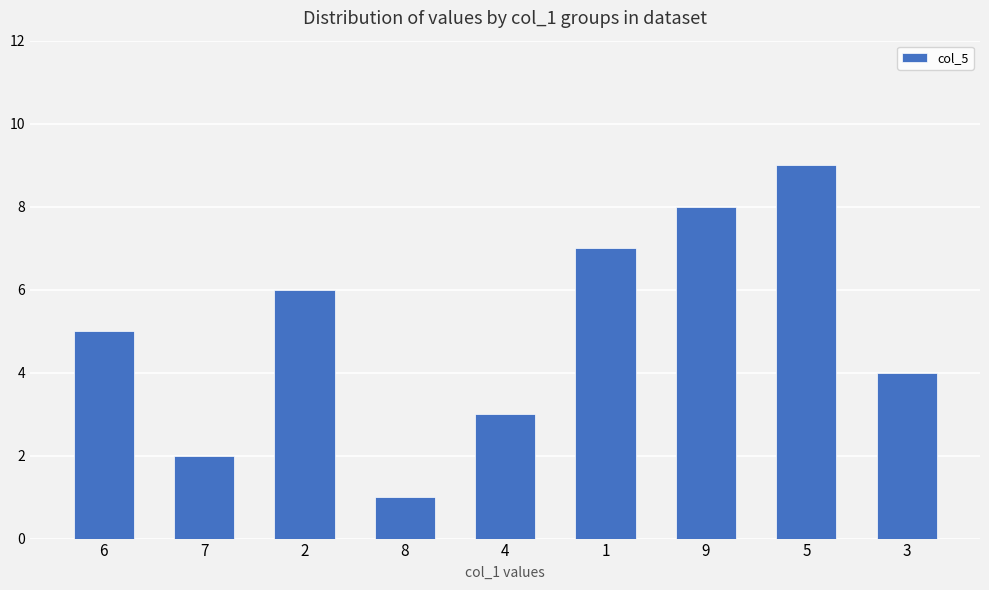

Reading left to right, extract all data points from this chart.

5	2	6	1	3	7	8	9	4